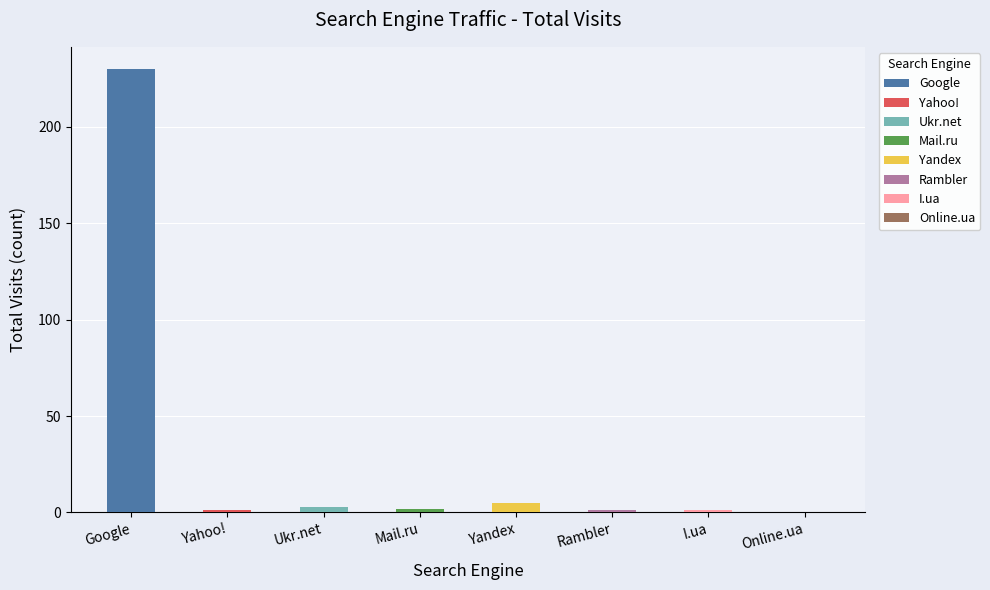

The value at Google is 373. True or false?

False